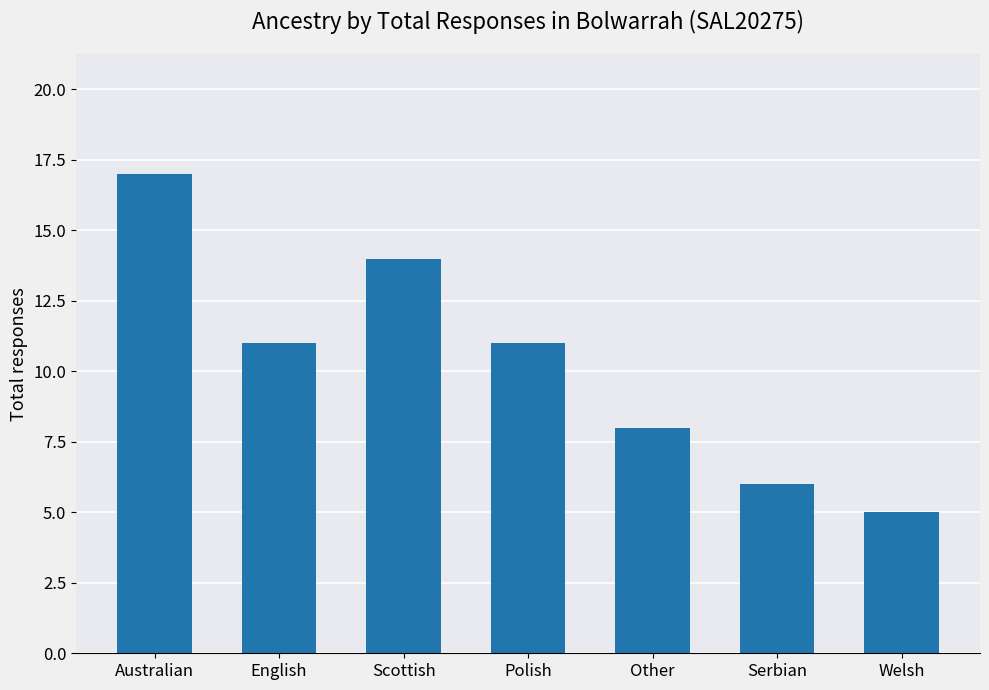

Which category has the highest value across all series?

Australian